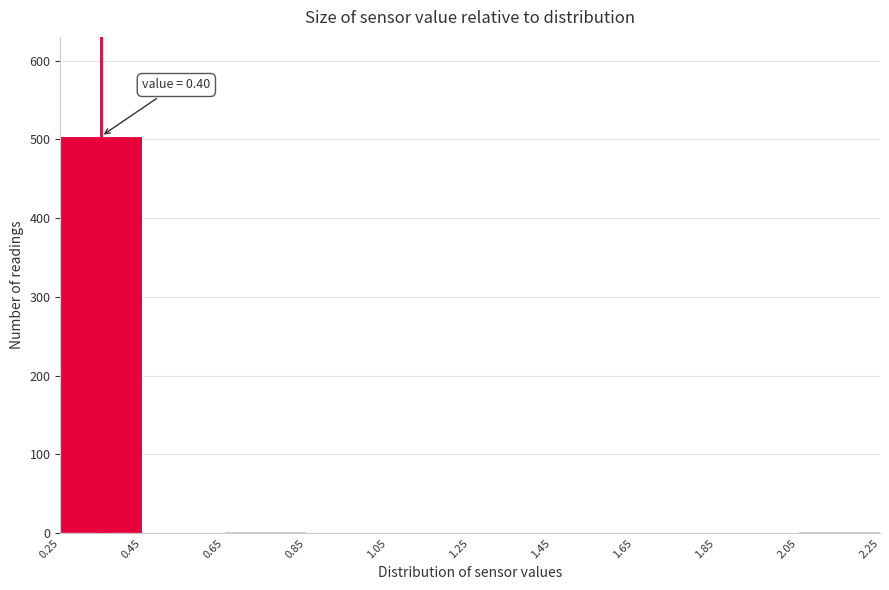

Which range on the x-axis has the tallest bar?

0.25 to 0.45